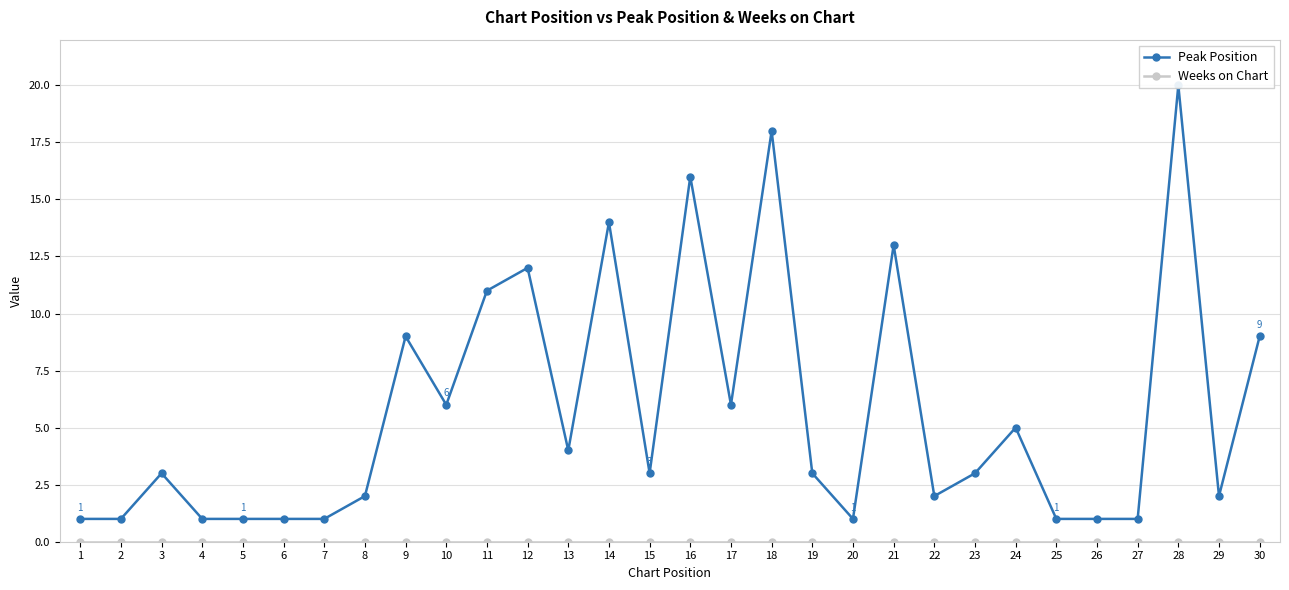

True or false: Peak Position and Weeks on Chart intersect in this chart.

False